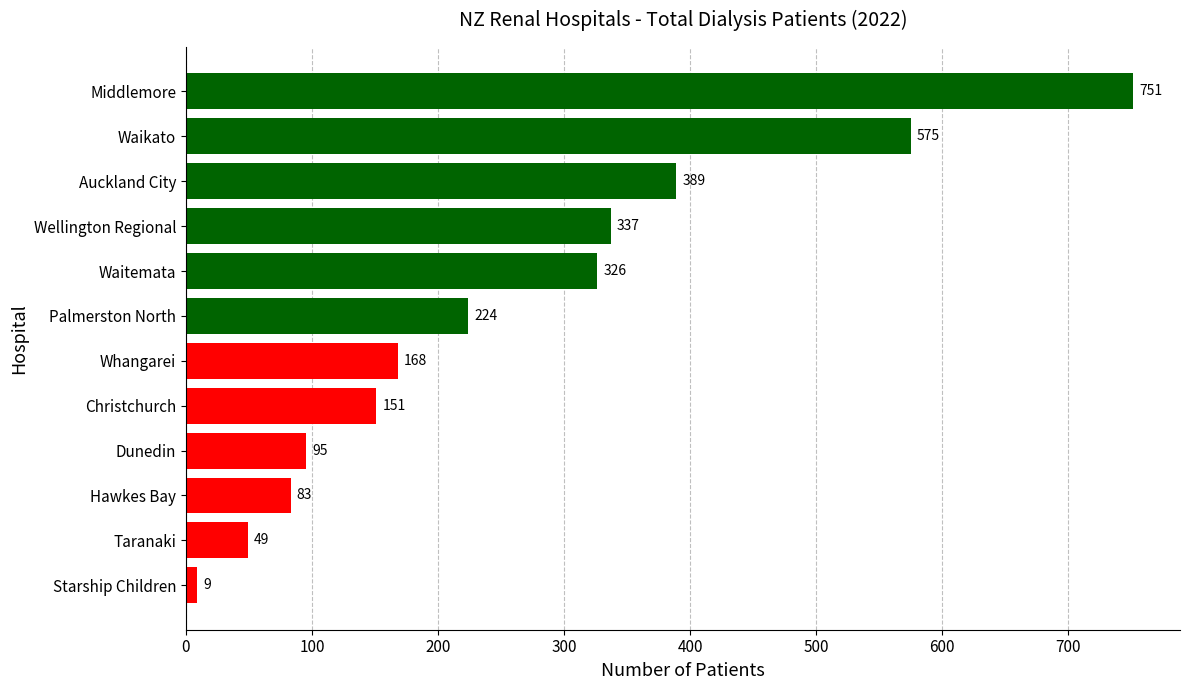

What is the approximate value at Waikato, to the nearest 100?

600